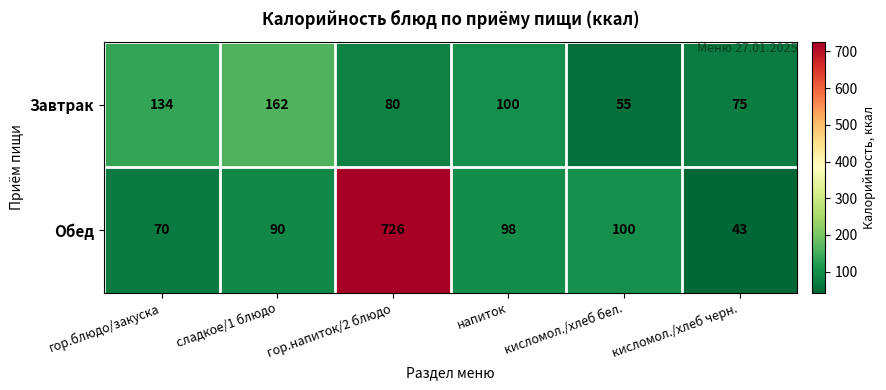

At which category does the chart reach its peak across all series?

гор.напиток/2 блюдо